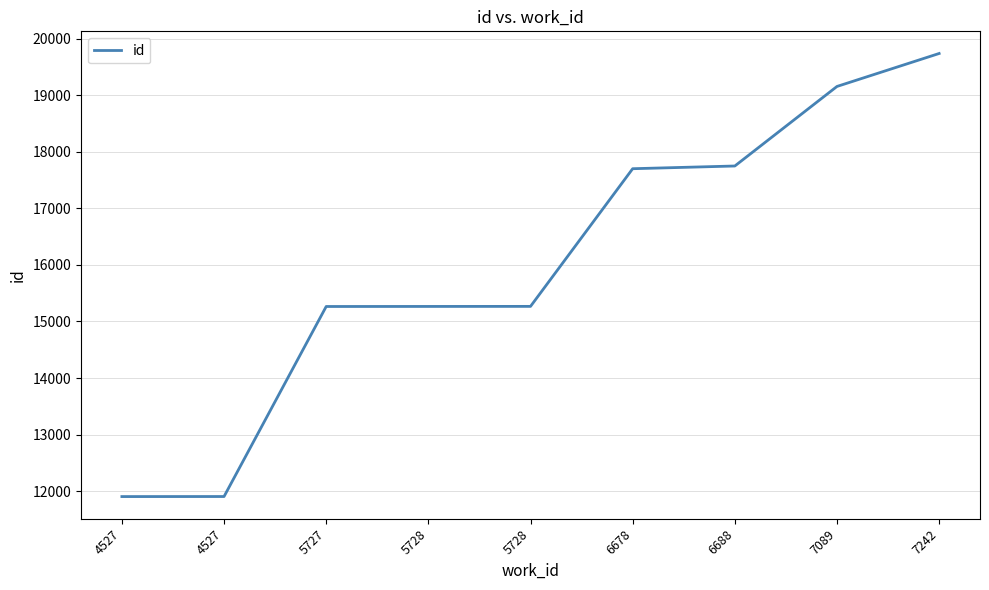

Between 4527 and 7089, which is larger?

7089